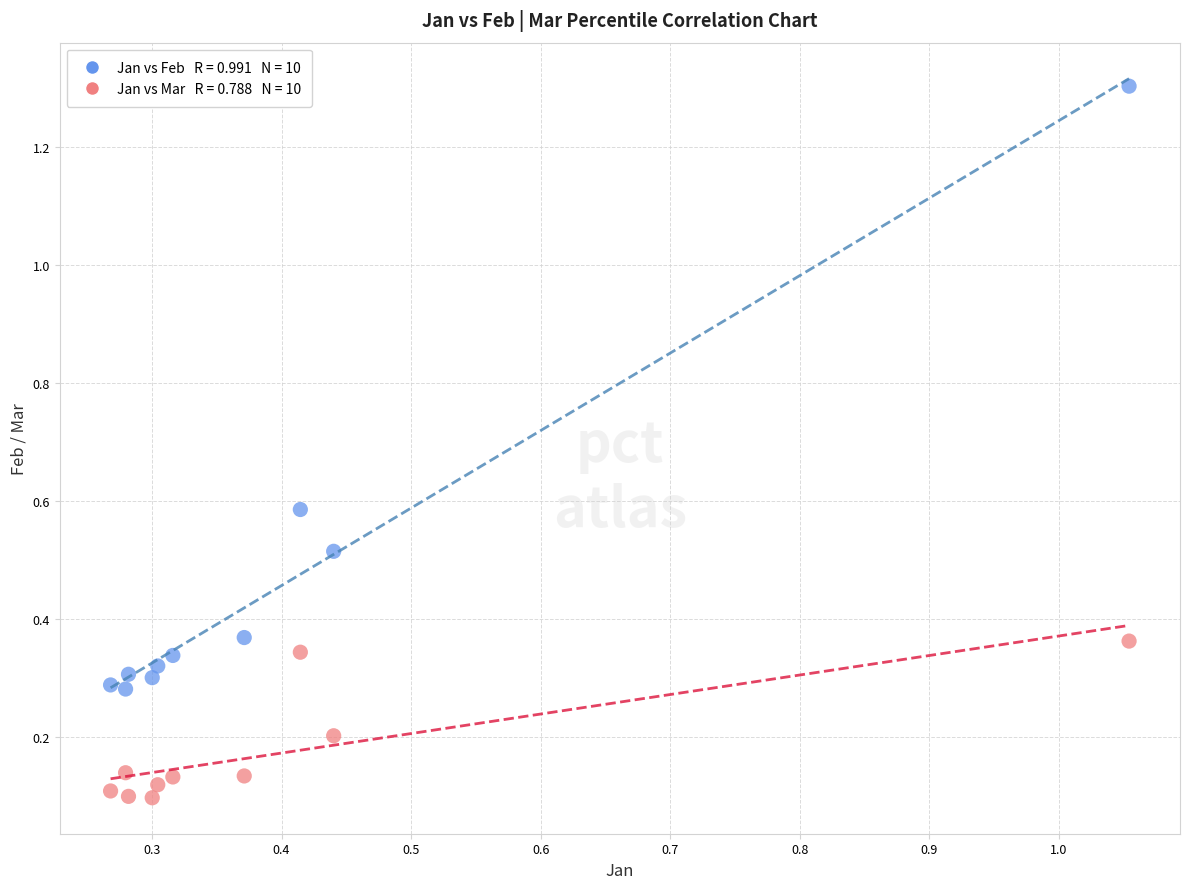

Across all data points, what is the range of X values (max minus min)?

0.8